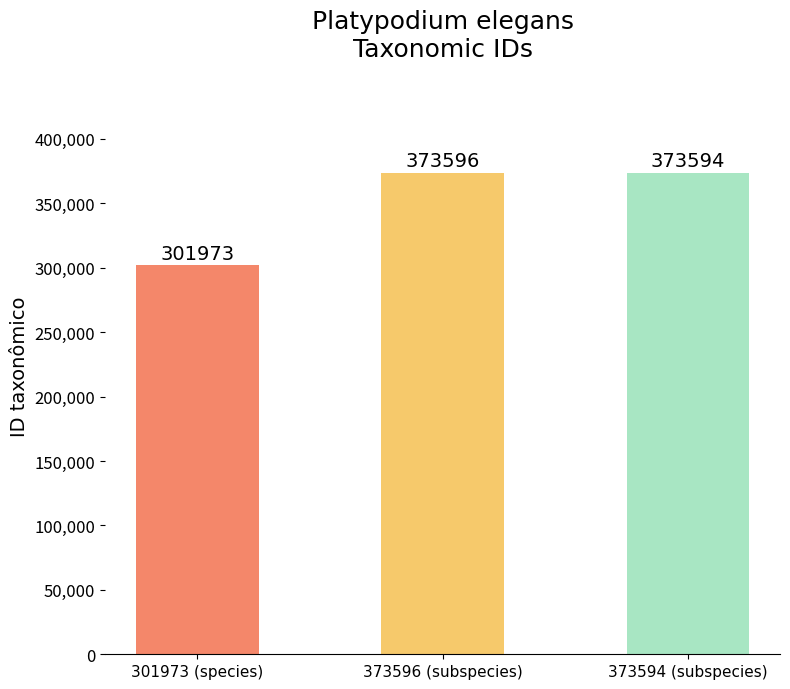

What is the difference between the maximum and minimum values?

71623